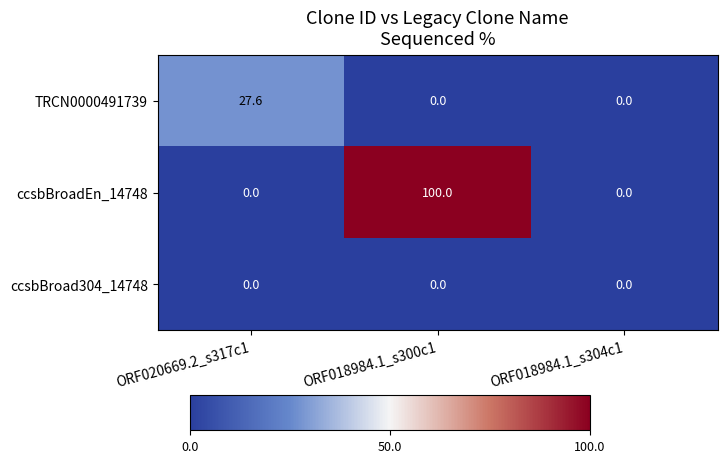

Reading left to right, list all the values displayed in this chart.

TRCN0000491739: ORF020669.2_s317c1=27.6	ORF018984.1_s300c1=0.0	ORF018984.1_s304c1=0.0
ccsbBroadEn_14748: ORF020669.2_s317c1=0.0	ORF018984.1_s300c1=100.0	ORF018984.1_s304c1=0.0
ccsbBroad304_14748: ORF020669.2_s317c1=0.0	ORF018984.1_s300c1=0.0	ORF018984.1_s304c1=0.0